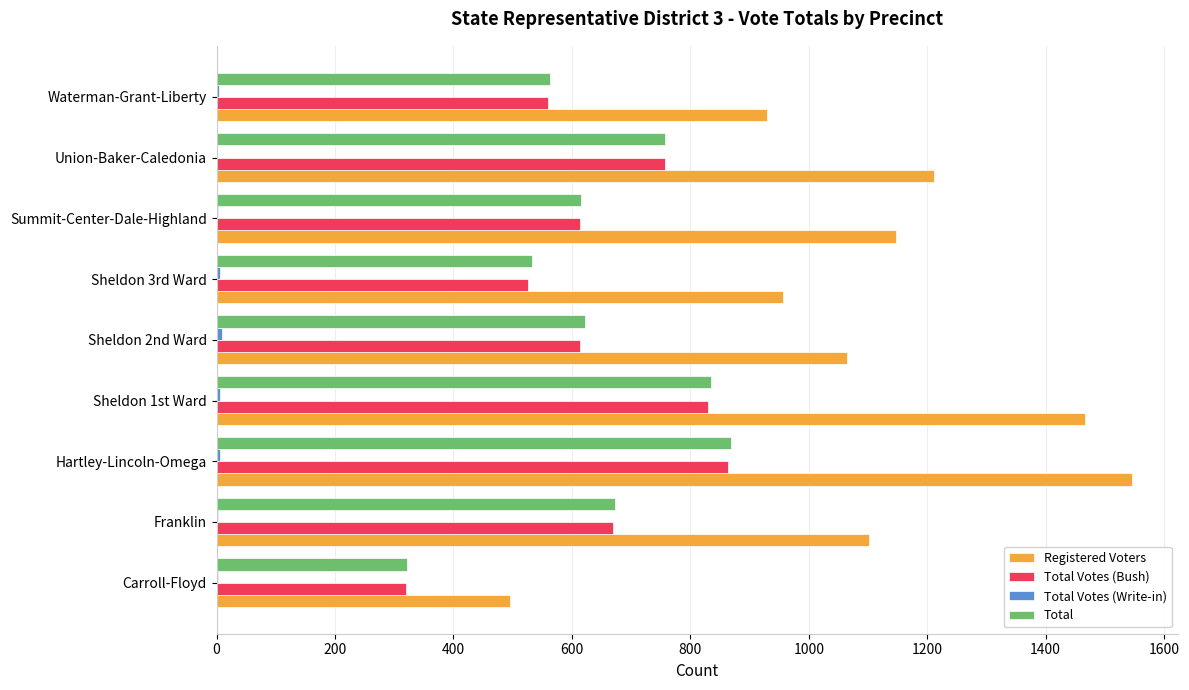

Which series has the largest range (max minus min)?

Registered Voters